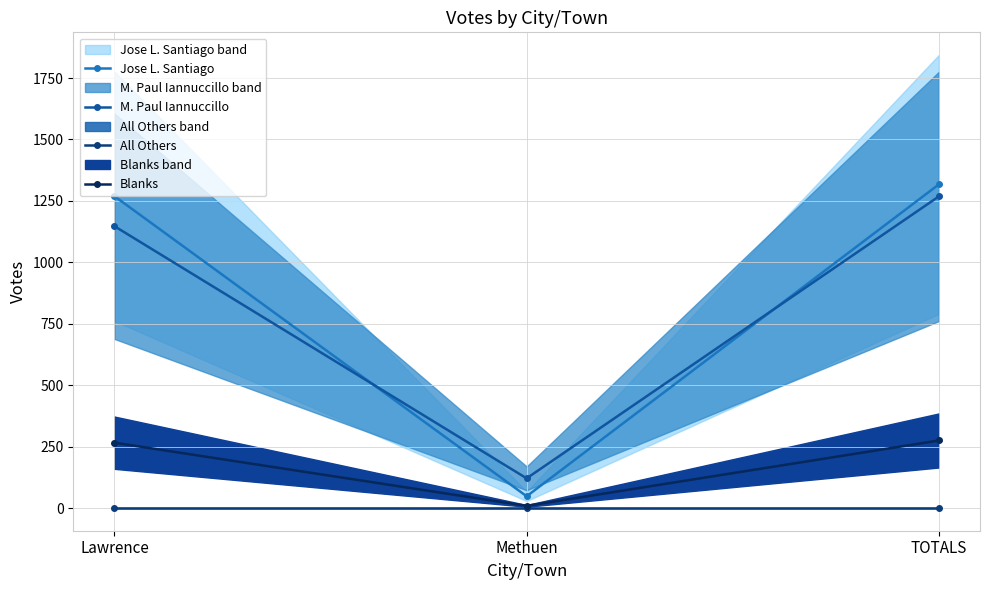

What is the spread (max minus min) of values at TOTALS?

1317